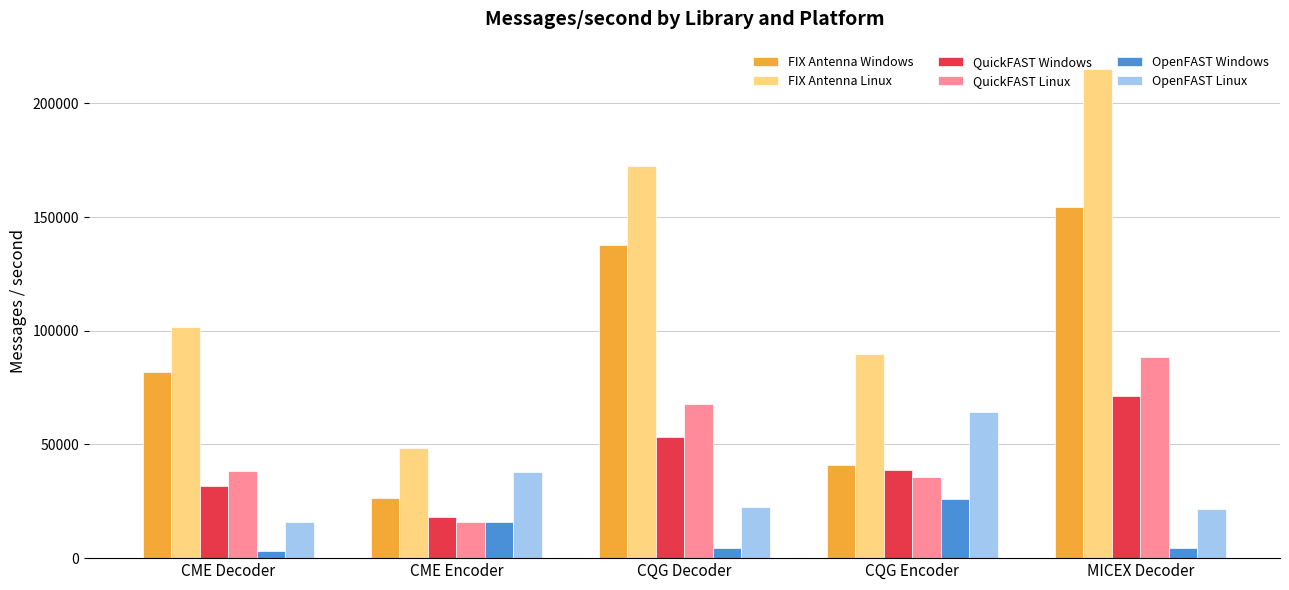

What is the difference between the OpenFAST Linux values at CME Encoder and CME Decoder?

22243